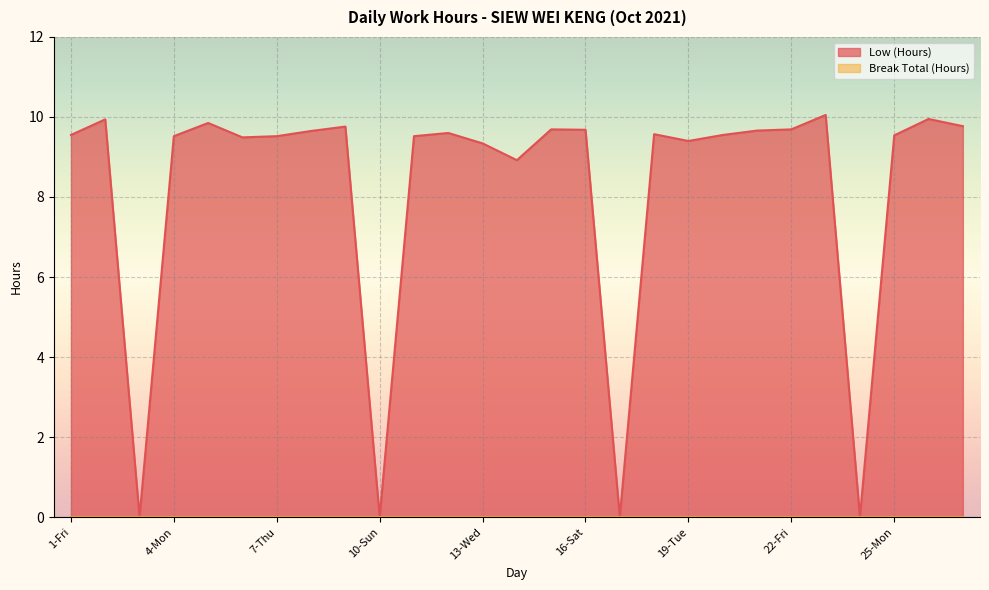

At which label does the data first exceed 9?

1-Fri